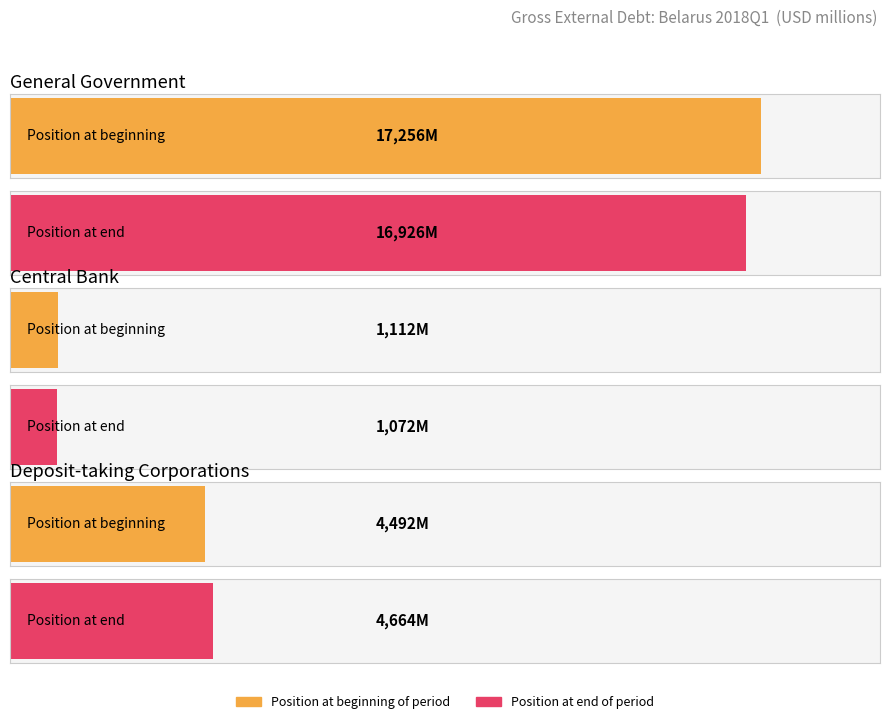

Is it true that Position at beginning of period equals 4492 at Deposit-taking Corporations?

True